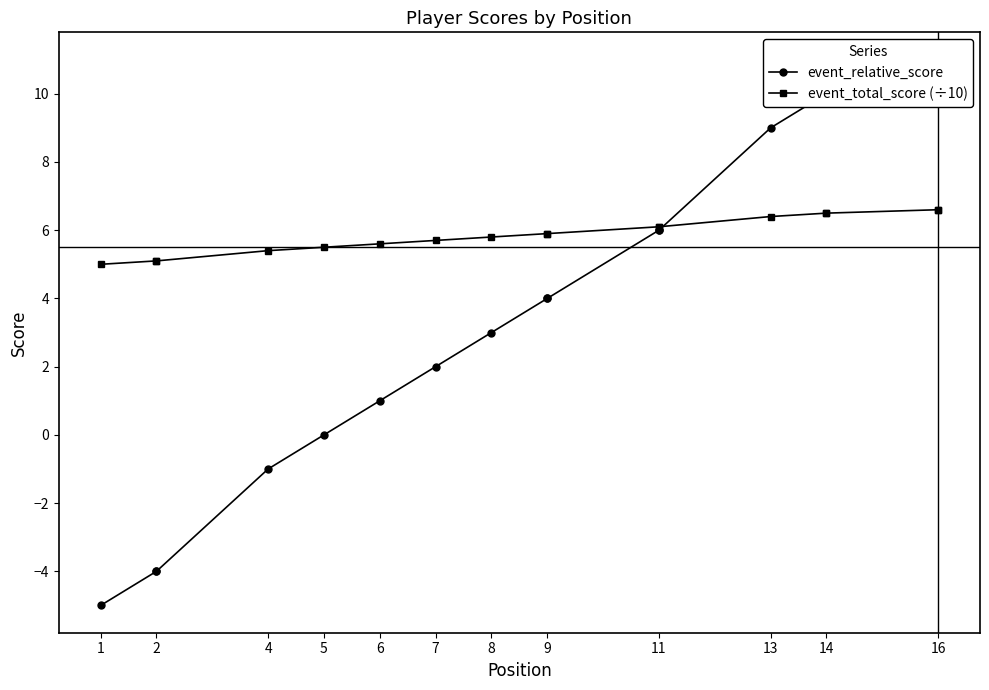

How many lines are shown in the chart?

2